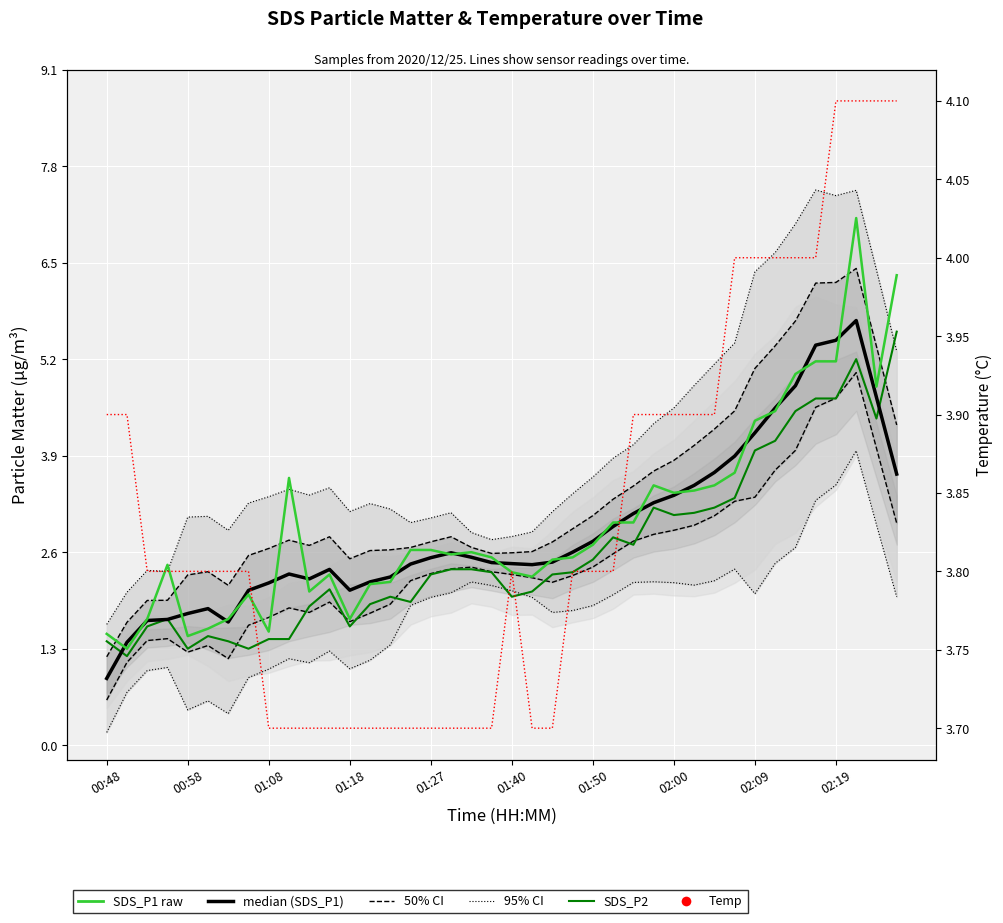

What is the difference between the maximum and minimum values in the median (SDS_P1) series?

4.8